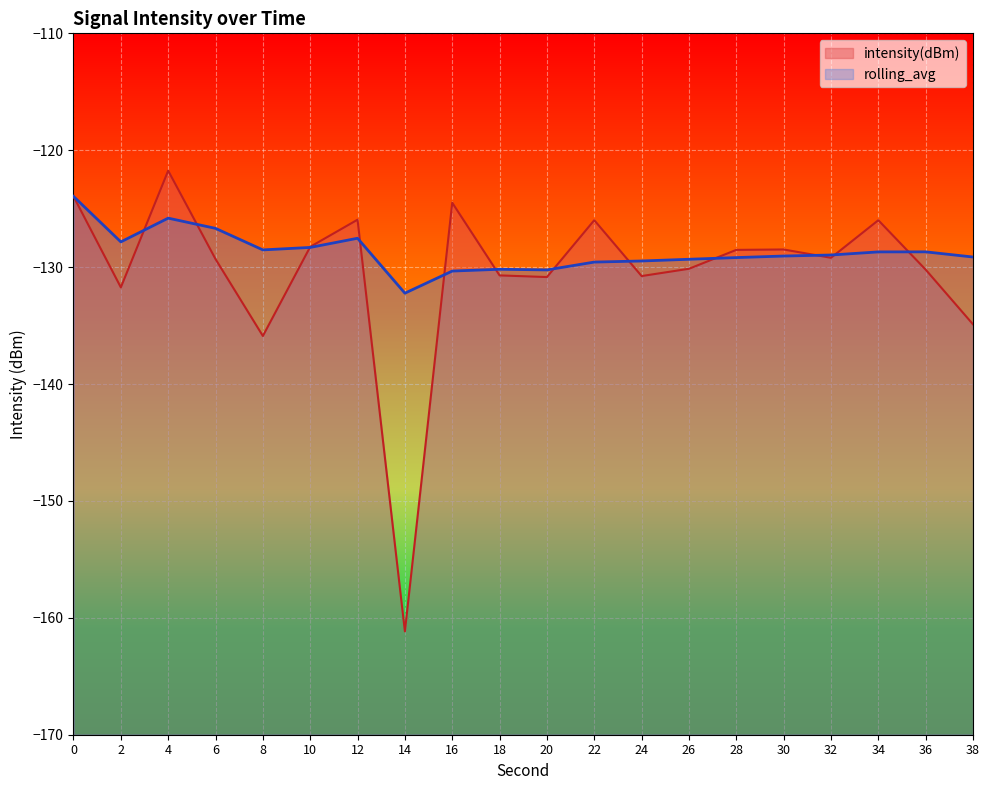

Reading left to right, list all the values displayed in this chart.

intensity(dBm): -123.9	-131.7	-121.7	-129.3	-135.9	-128.3	-125.9	-161.2	-124.5	-130.7	-130.8	-126.0	-130.8	-130.1	-128.5	-128.5	-129.2	-126.0	-130.2	-134.9
rolling_avg: -123.9	-127.8	-125.8	-126.7	-128.5	-128.3	-127.5	-132.2	-130.3	-130.2	-130.2	-129.6	-129.5	-129.3	-129.2	-129.1	-129.0	-128.7	-128.7	-129.1